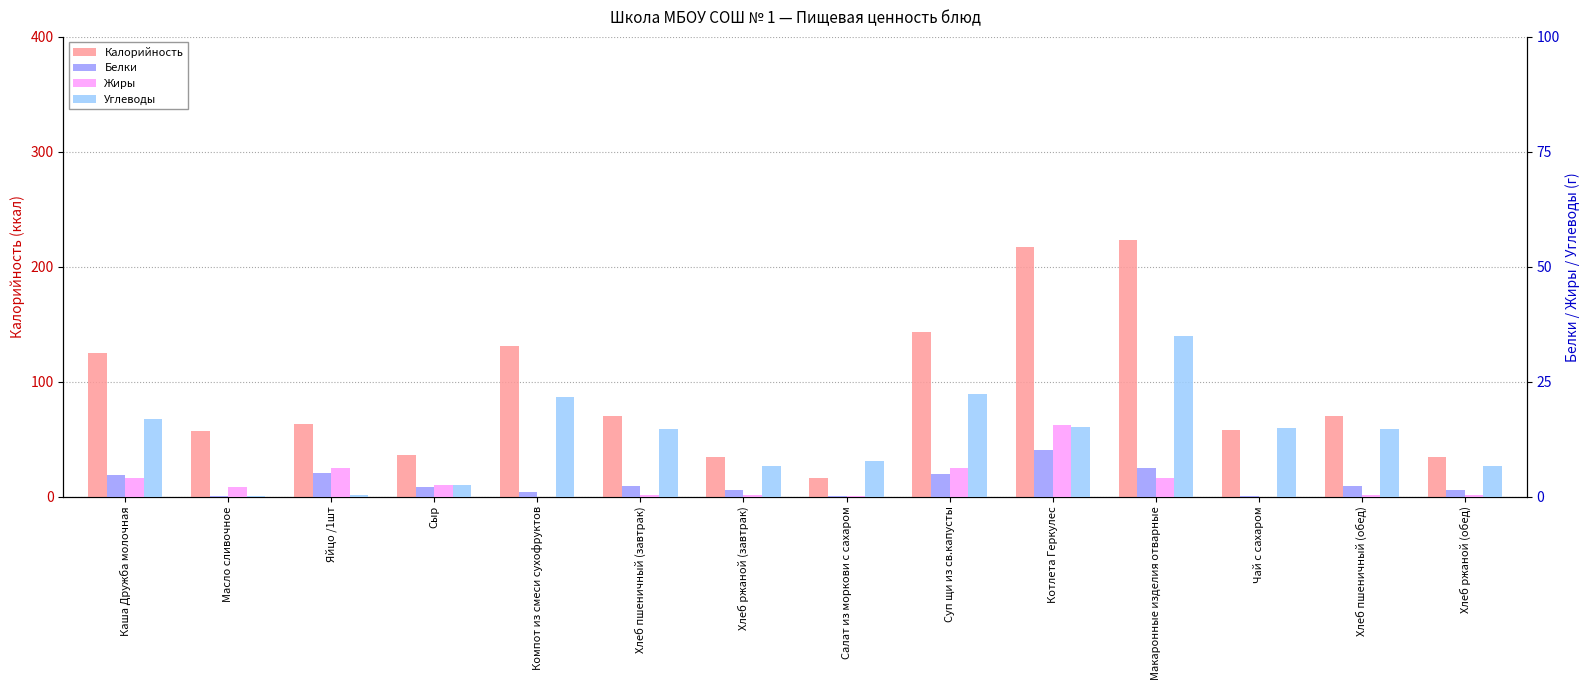

List the series in order of their peak value, lowest first.

Белки, Жиры, Углеводы, Калорийность